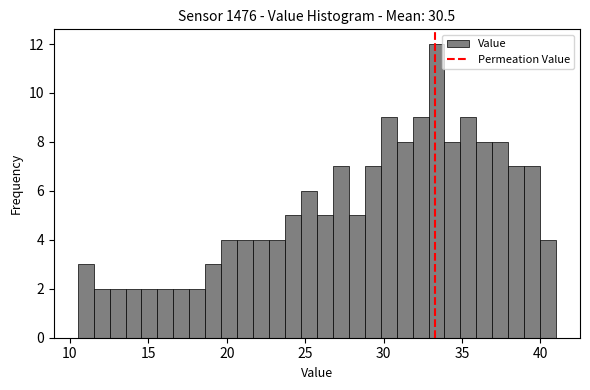

Around what value on the x-axis is the tallest bar? Give the approximate position of its centre, as read against the axis.

33.5